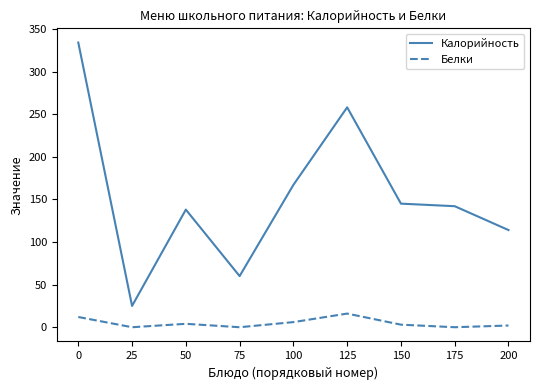

Where is Калорийность nearest to the value 179?

100